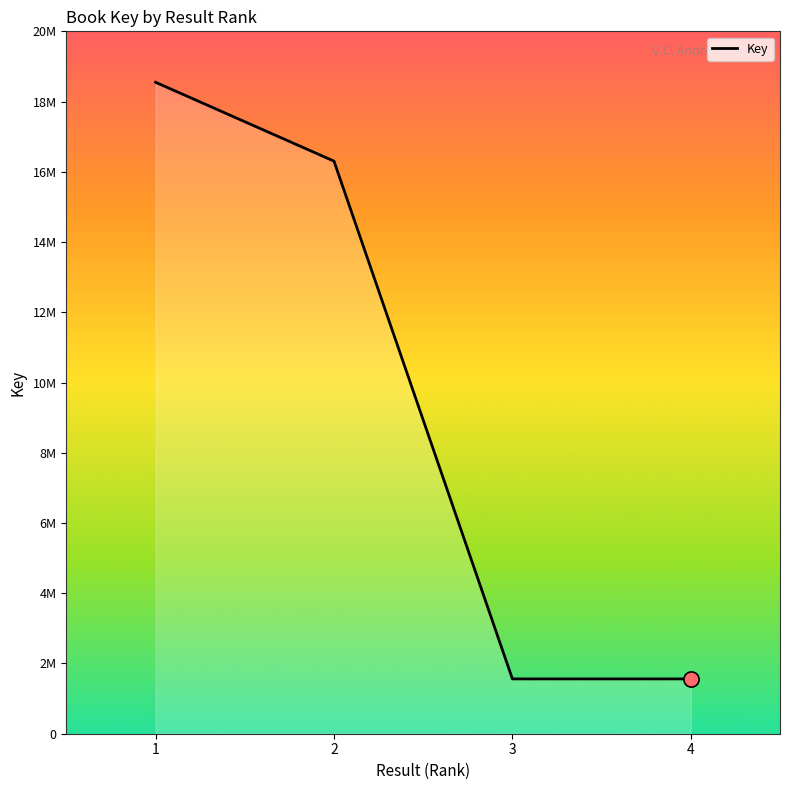

Approximately how many times larger is the value at 2 compared to 1?

0.9